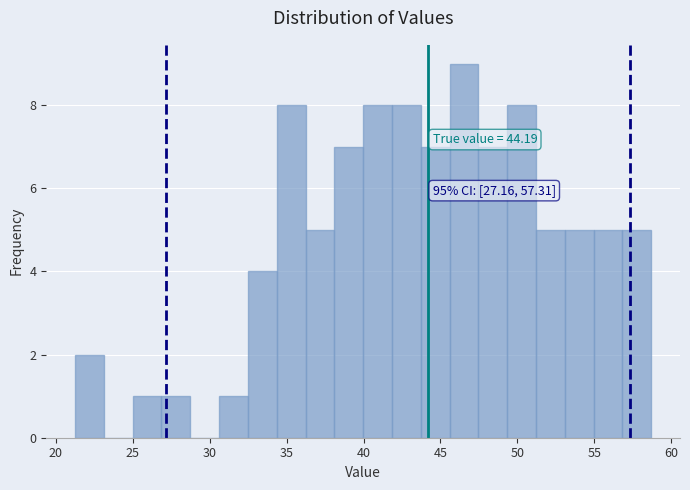

Read against the x-axis, roughly where is the centre of the tallest bar?

46.5